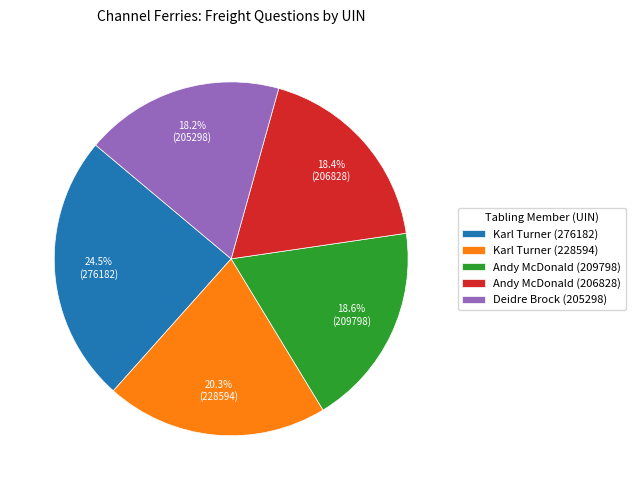

To the nearest percent, what percentage of the pie is Karl Turner (228594)?

20%